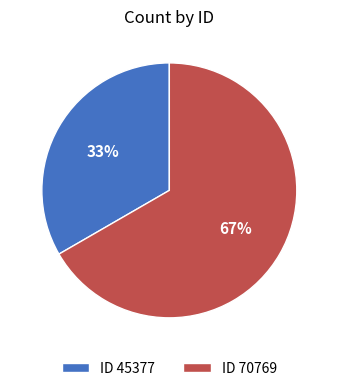

What percentage is the ID 45377 slice, to the nearest percent?

33%